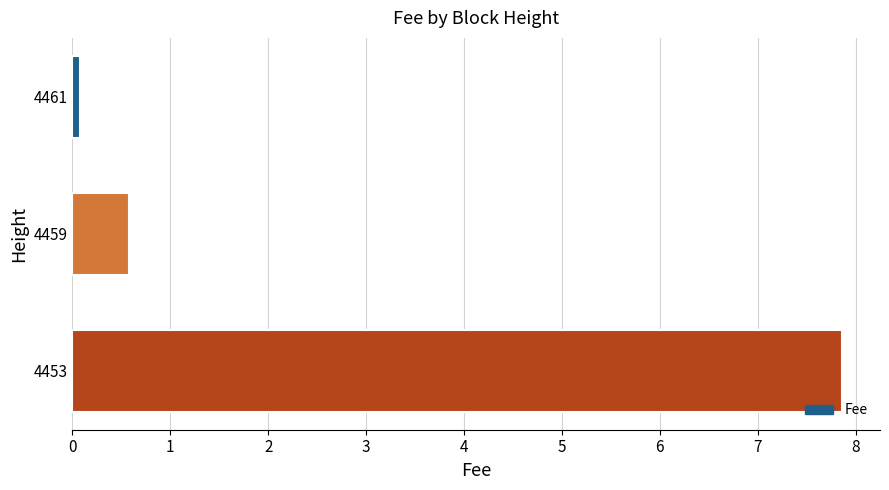

What is the smallest value displayed?

0.1